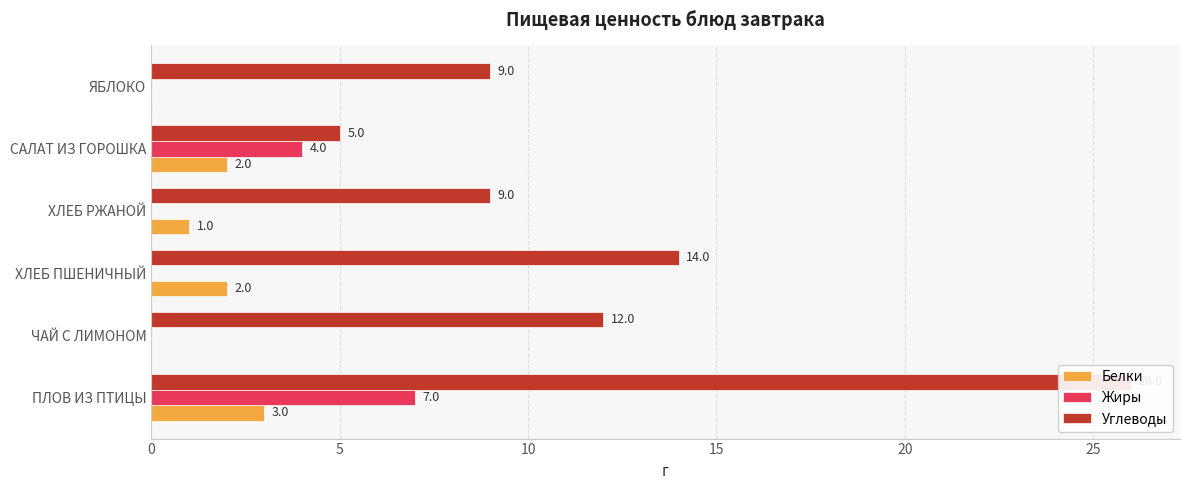

What is the sum of the Жиры values at ПЛОВ ИЗ ПТИЦЫ and ХЛЕБ РЖАНОЙ?

7